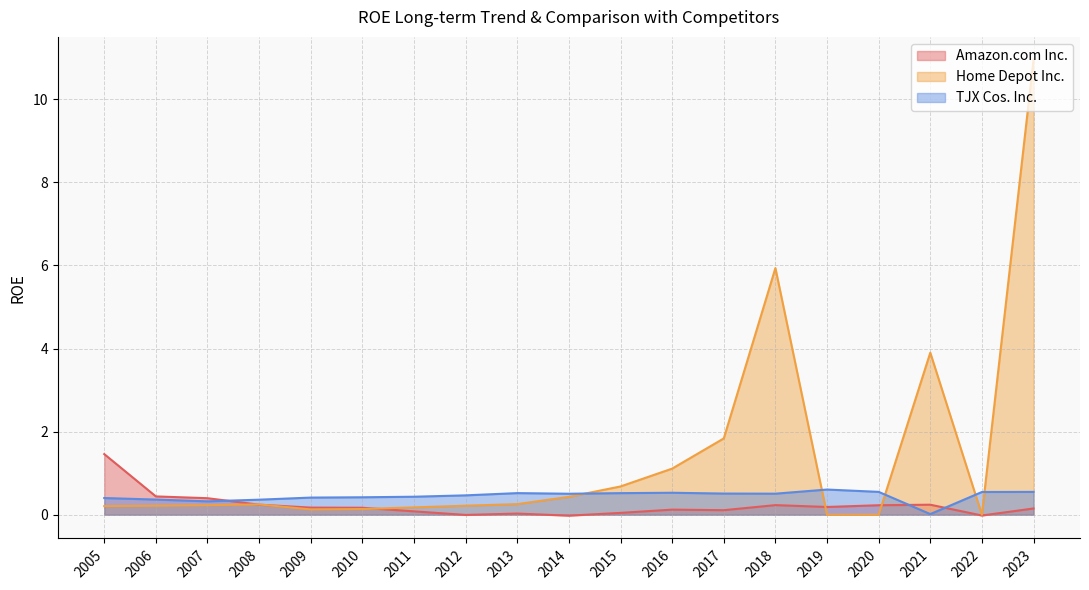

The value of Amazon.com Inc. at 2011 is 0.1. True or false?

False